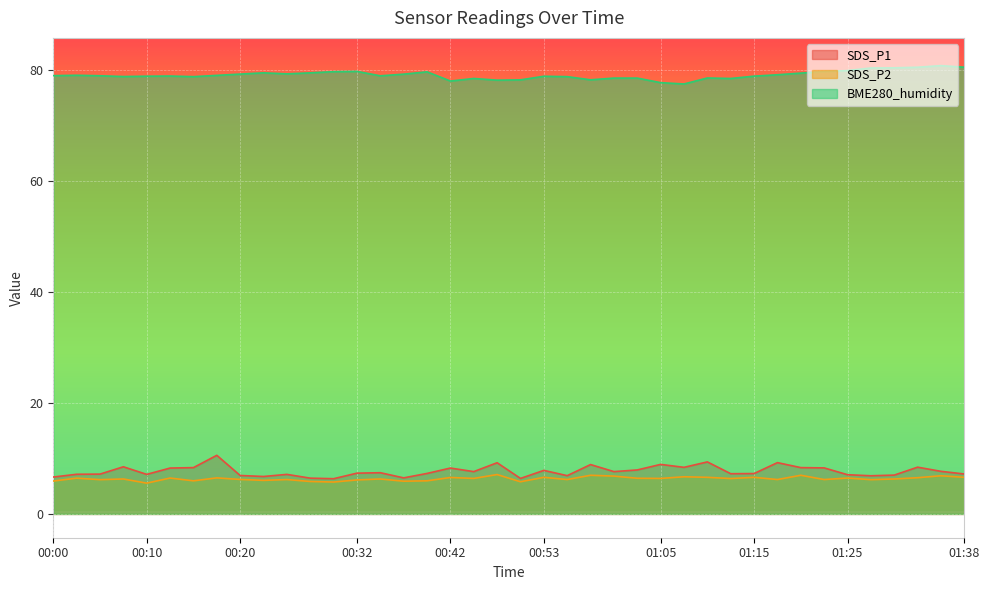

How many lines are shown in the chart?

3